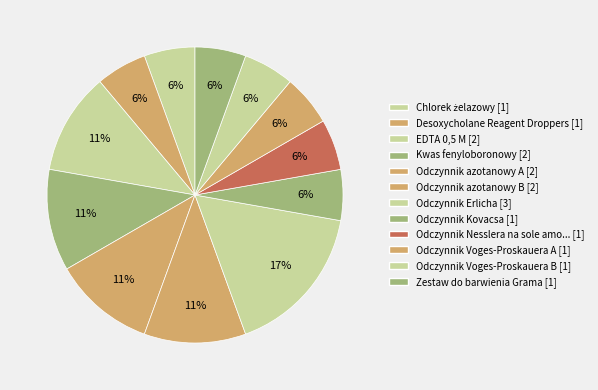

To the nearest percent, what is the average slice percentage?

8%